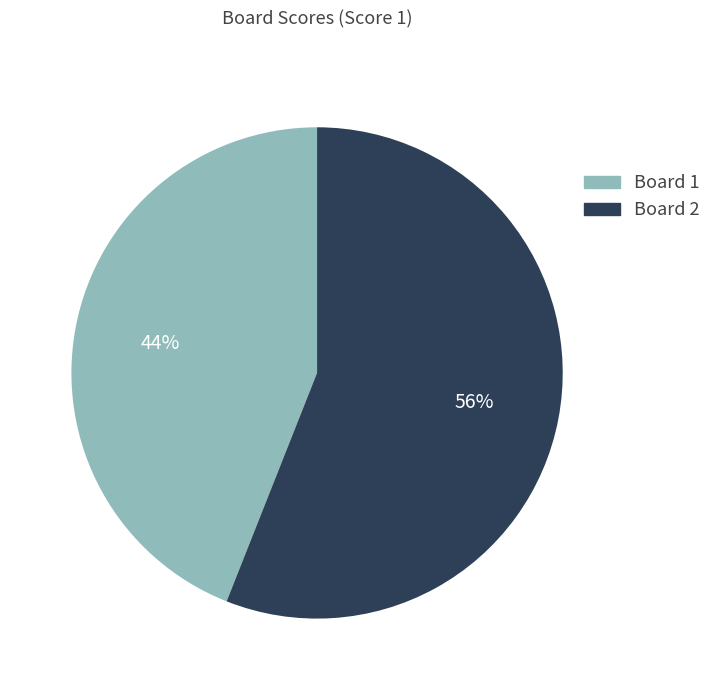

To the nearest percent, what is the difference between the largest and smallest slice percentages?

12%